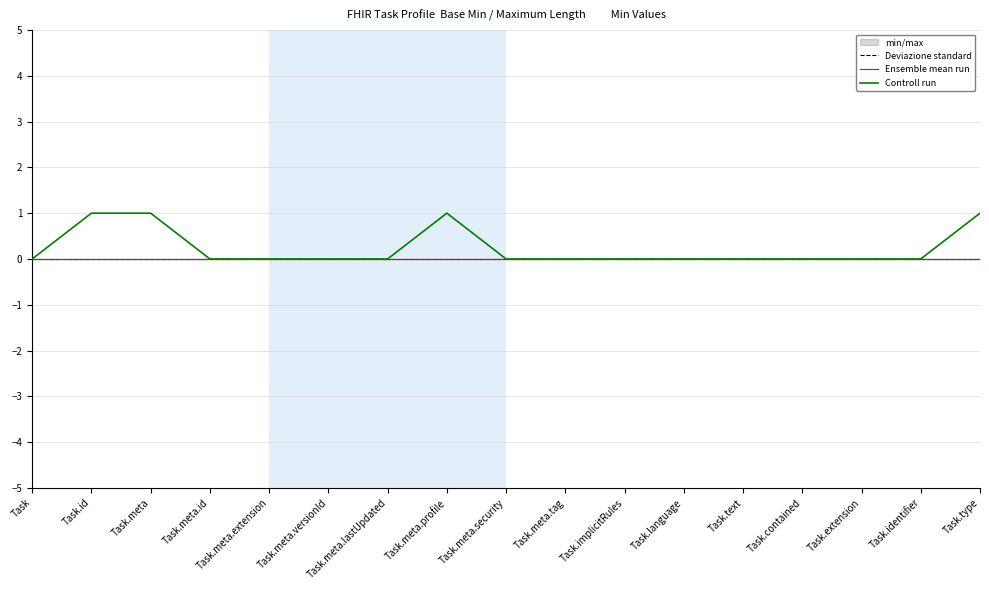

True or false: Ensemble mean run and Deviazione standard cross at least once.

False